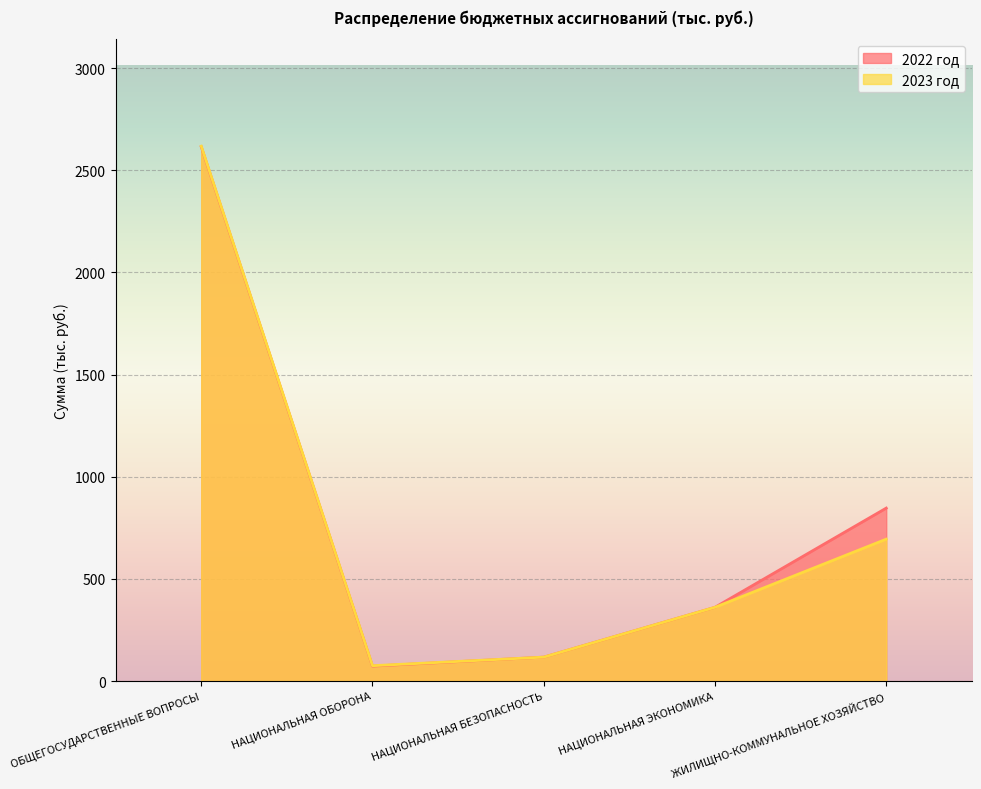

What is the sum of the 2022 год values at НАЦИОНАЛЬНАЯ БЕЗОПАСНОСТЬ and НАЦИОНАЛЬНАЯ ЭКОНОМИКА?

478.0